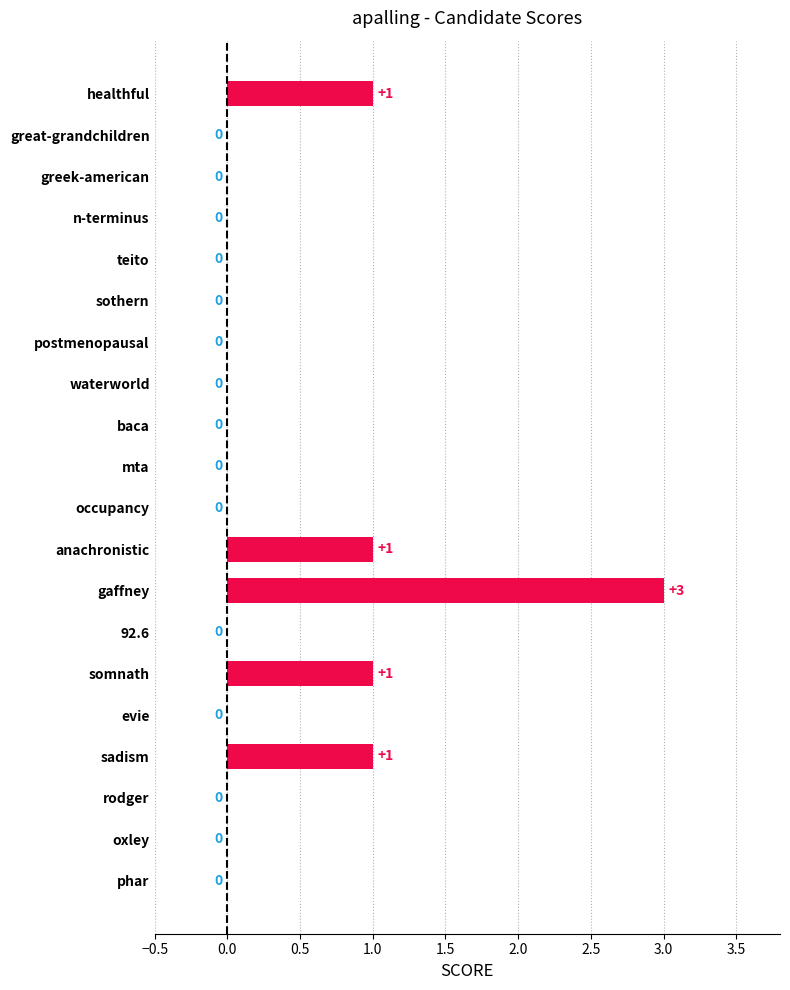

Which category has the highest value across all series?

gaffney